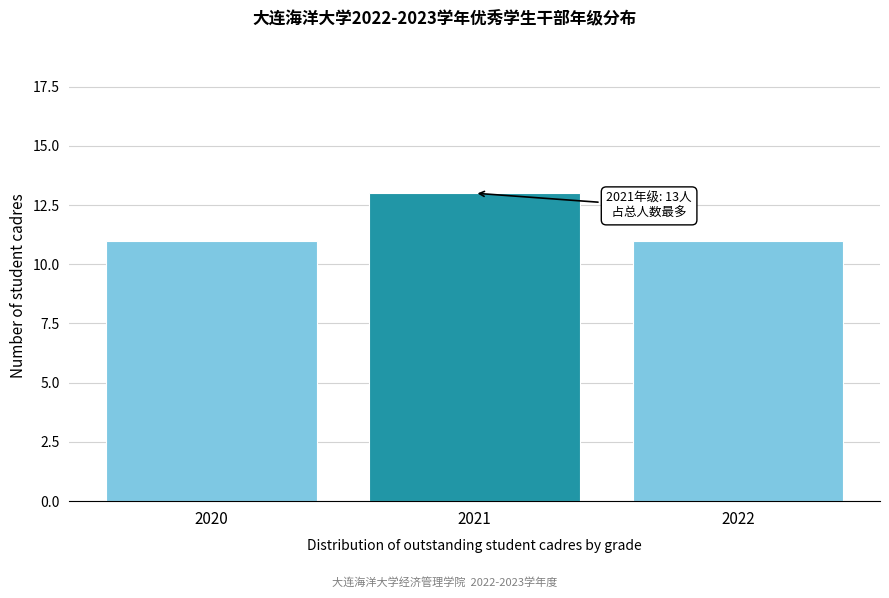

Reading left to right, extract all data points from this chart.

11	13	11